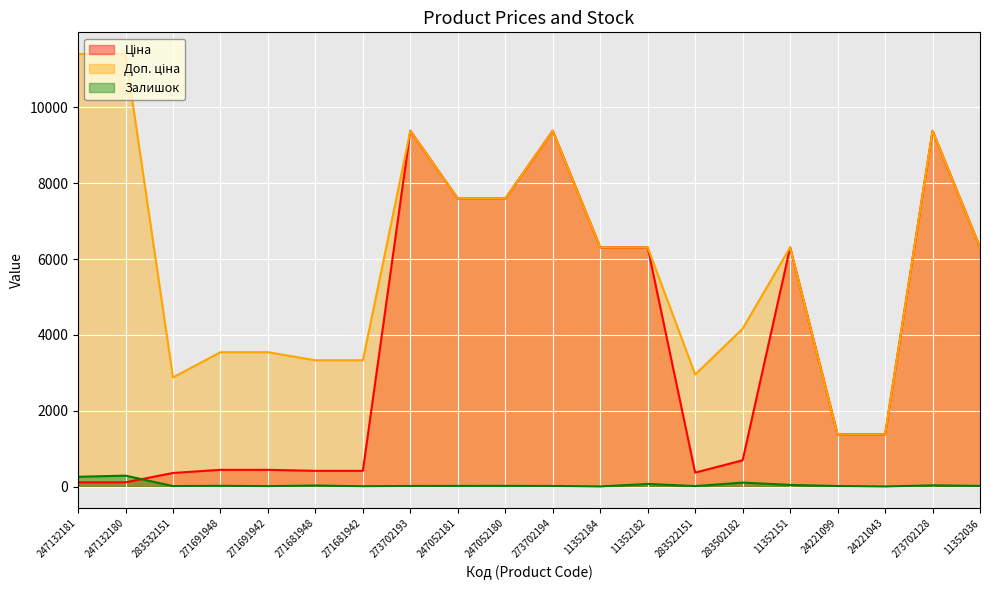

Where is Ціна nearest to the value 4749?

11352184